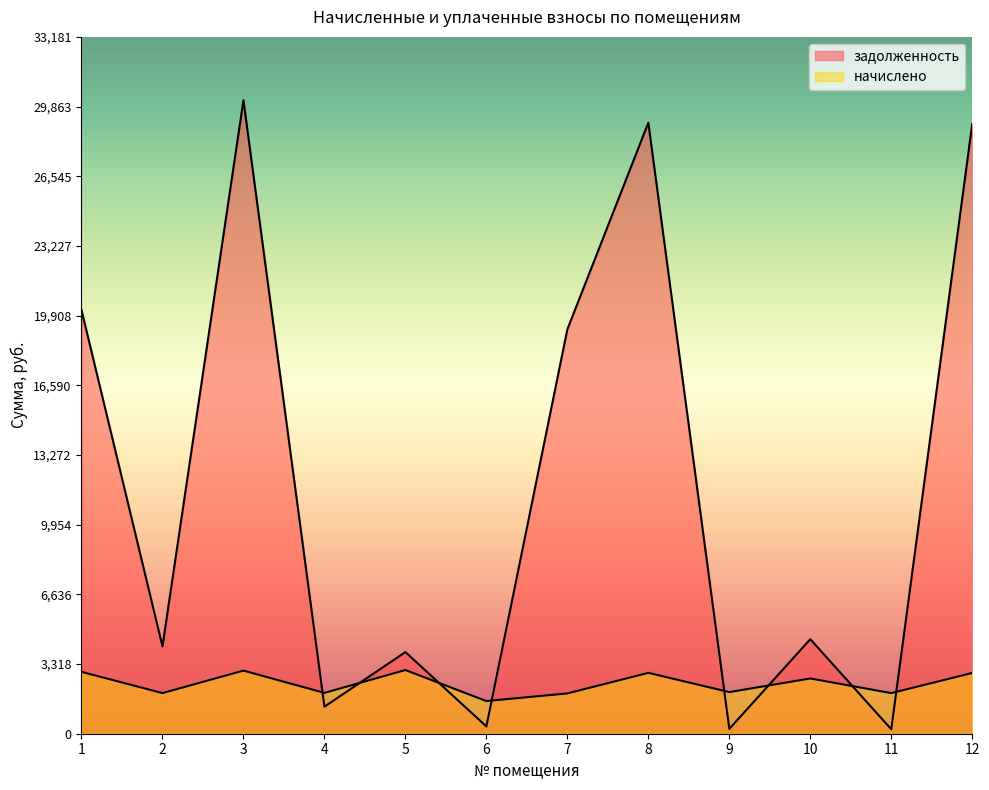

What is the value of the задолженность point at the 12th from the left?

29041.8